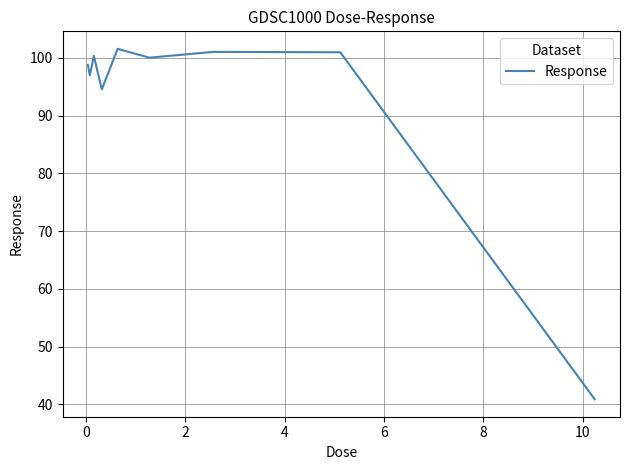

What is the greatest value displayed?

101.5